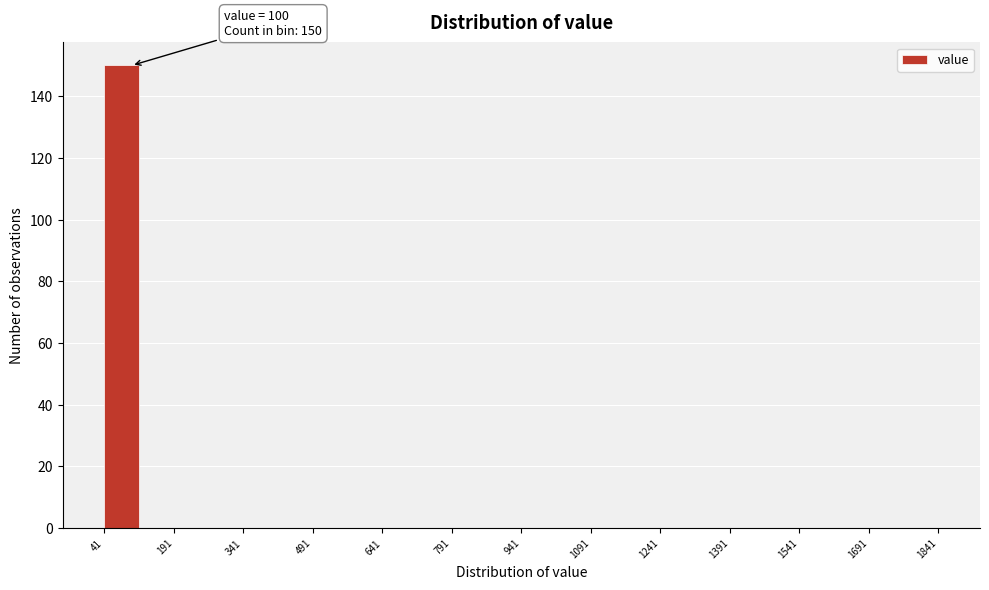

Around what value on the x-axis is the tallest bar? Give the approximate position of its centre, as read against the axis.

80